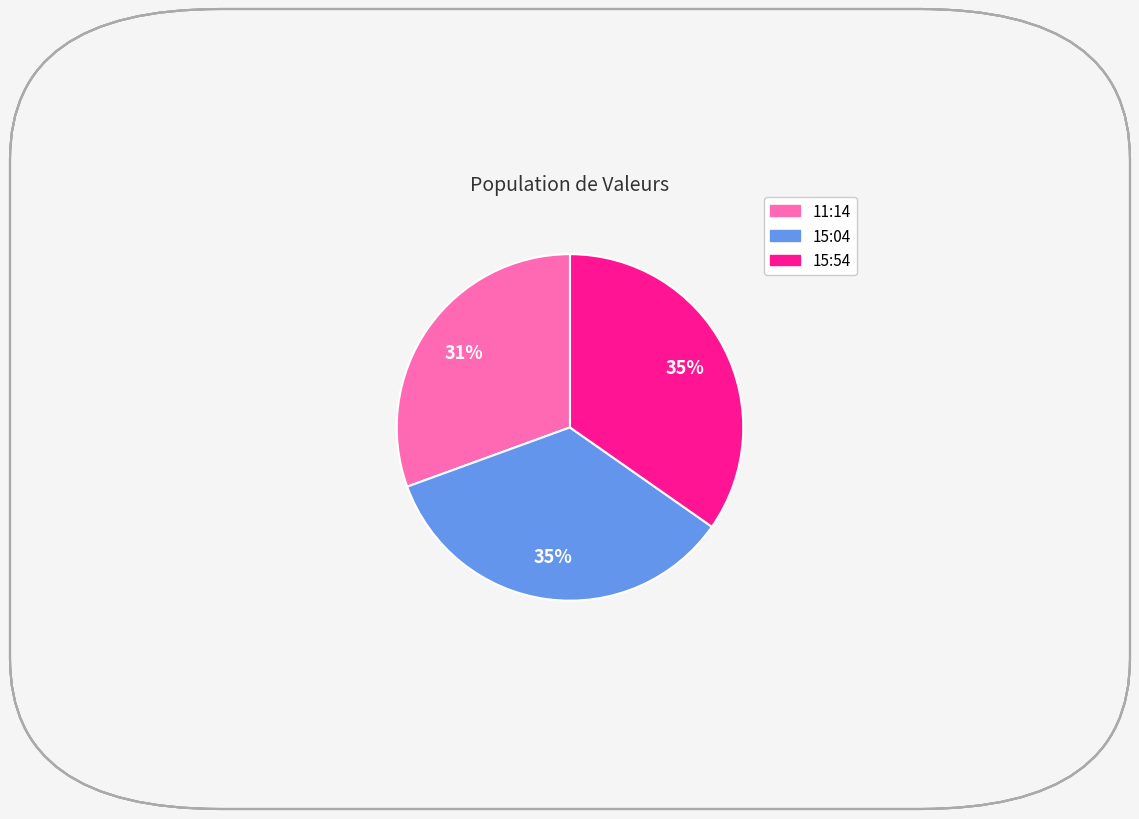

To the nearest percent, what is the difference between the largest and smallest slice percentages?

4%